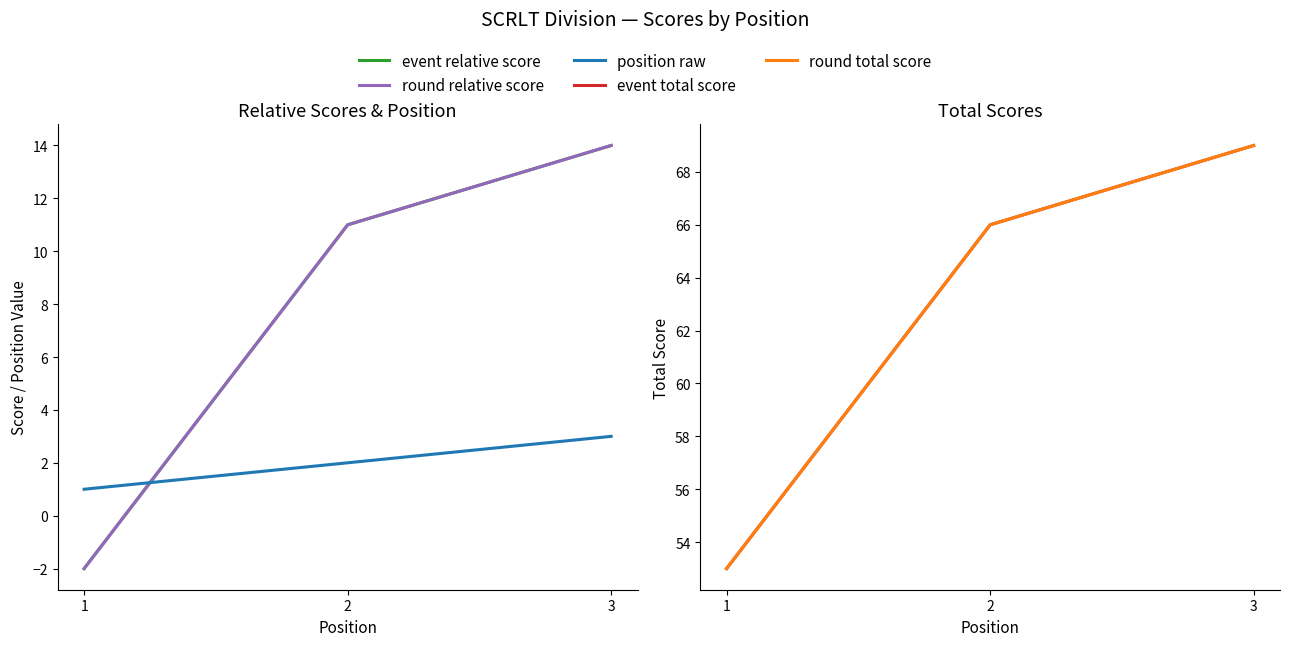

Where is position raw nearest to the value 2?

2